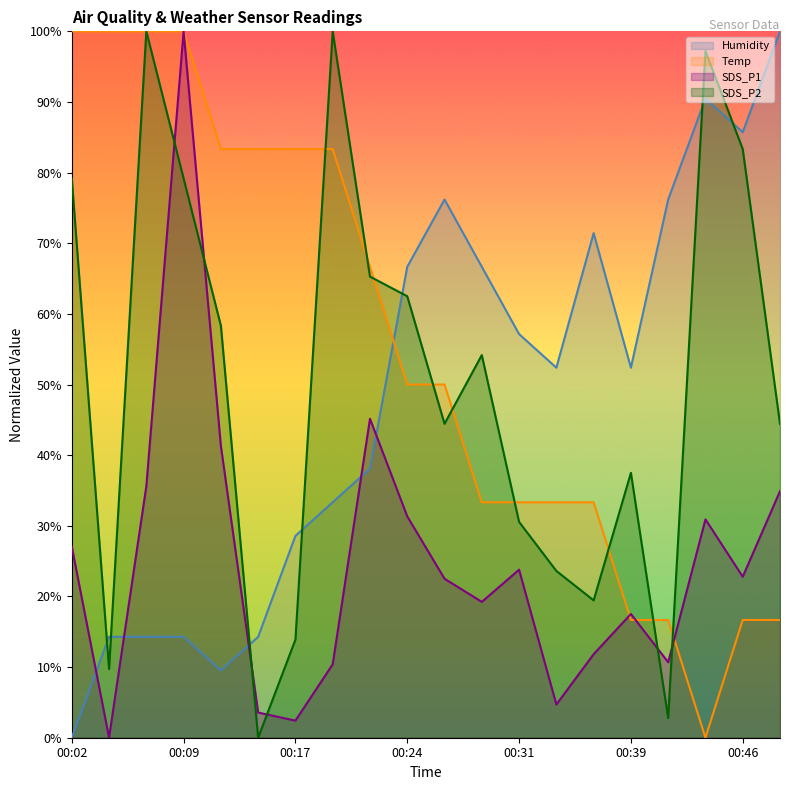

Reading left to right, list all the values displayed in this chart.

Temp: 00:02=100.0	00:04=100.0	00:07=100.0	00:09=100.0	00:12=83.3	00:14=83.3	00:17=83.3	00:19=83.3	00:22=66.7	00:24=50.0	00:27=50.0	00:29=33.3	00:31=33.3	00:34=33.3	00:36=33.3	00:39=16.7	00:41=16.7	00:44=0.0	00:46=16.7	00:49=16.7
Humidity: 00:02=0.0	00:04=14.3	00:07=14.3	00:09=14.3	00:12=9.5	00:14=14.3	00:17=28.6	00:19=33.3	00:22=38.1	00:24=66.7	00:27=76.2	00:29=66.7	00:31=57.1	00:34=52.4	00:36=71.4	00:39=52.4	00:41=76.2	00:44=90.5	00:46=85.7	00:49=100.0
SDS_P1: 00:02=27.1	00:04=0.0	00:07=35.6	00:09=100.0	00:12=41.3	00:14=3.6	00:17=2.4	00:19=10.4	00:22=45.2	00:24=31.3	00:27=22.5	00:29=19.2	00:31=23.8	00:34=4.7	00:36=11.8	00:39=17.5	00:41=10.7	00:44=30.9	00:46=22.8	00:49=34.9
SDS_P2: 00:02=79.2	00:04=9.7	00:07=100.0	00:09=79.2	00:12=58.3	00:14=0.0	00:17=13.9	00:19=100.0	00:22=65.3	00:24=62.5	00:27=44.4	00:29=54.2	00:31=30.6	00:34=23.6	00:36=19.4	00:39=37.5	00:41=2.8	00:44=97.2	00:46=83.3	00:49=44.4